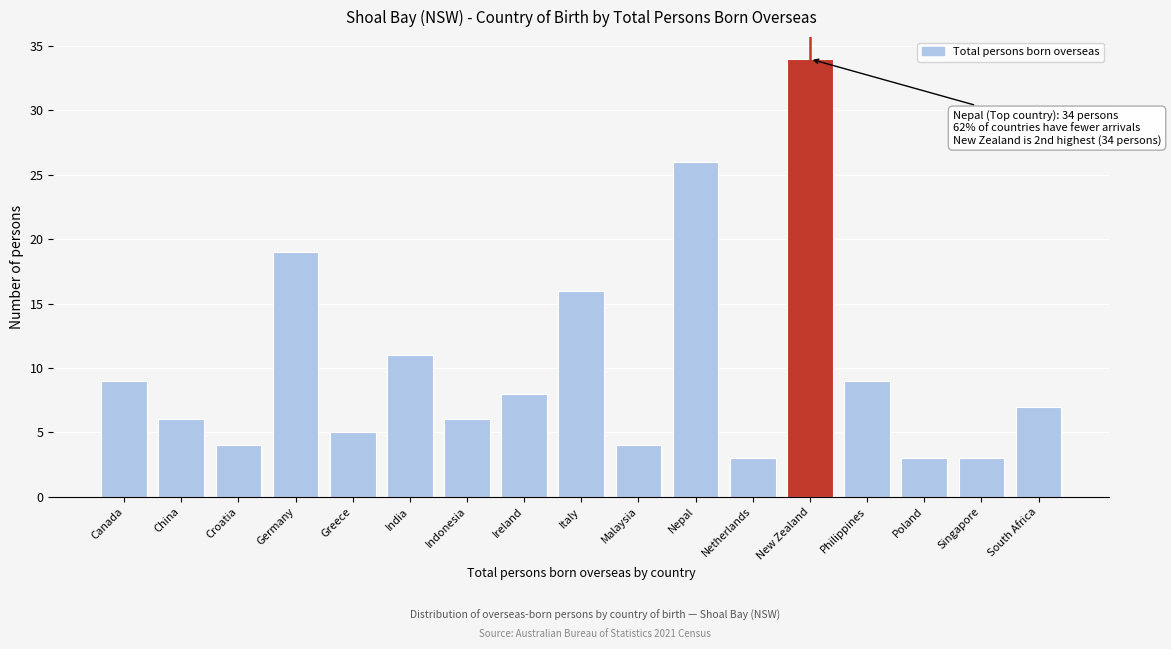

Reading left to right, extract all data points from this chart.

9	6	4	19	5	11	6	8	16	4	26	3	34	9	3	3	7